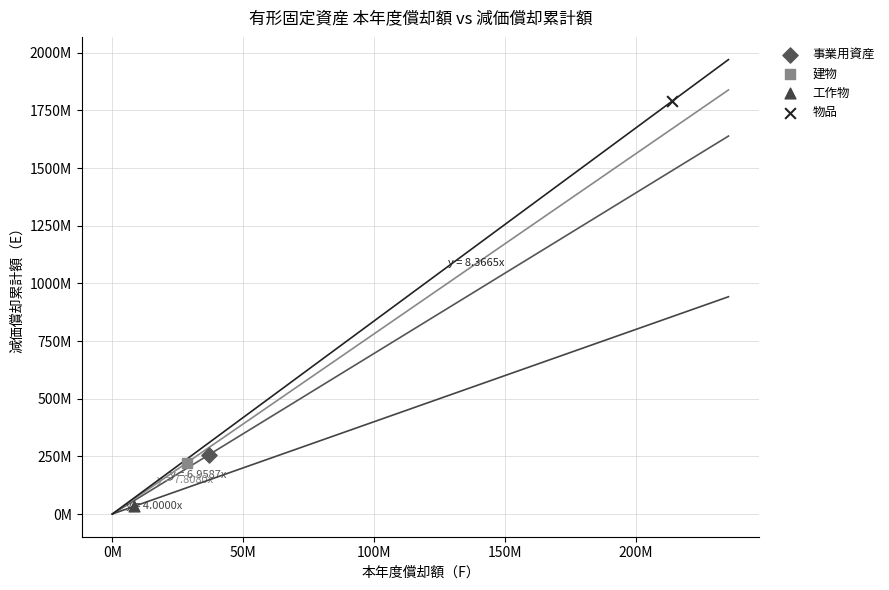

Which series contains the lowest Y value?

工作物